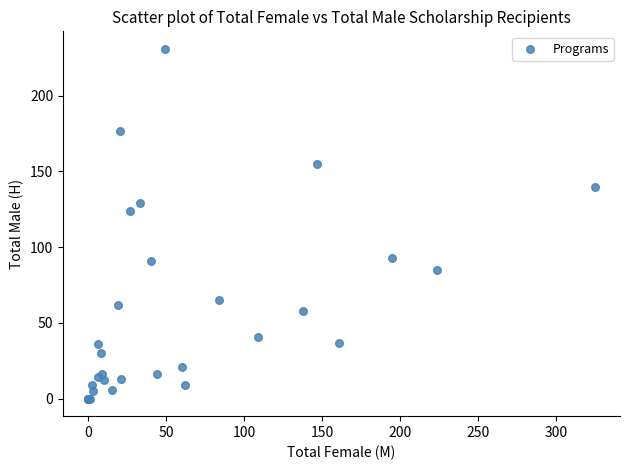

What Y value in the scatter plot is closest to 115?

124